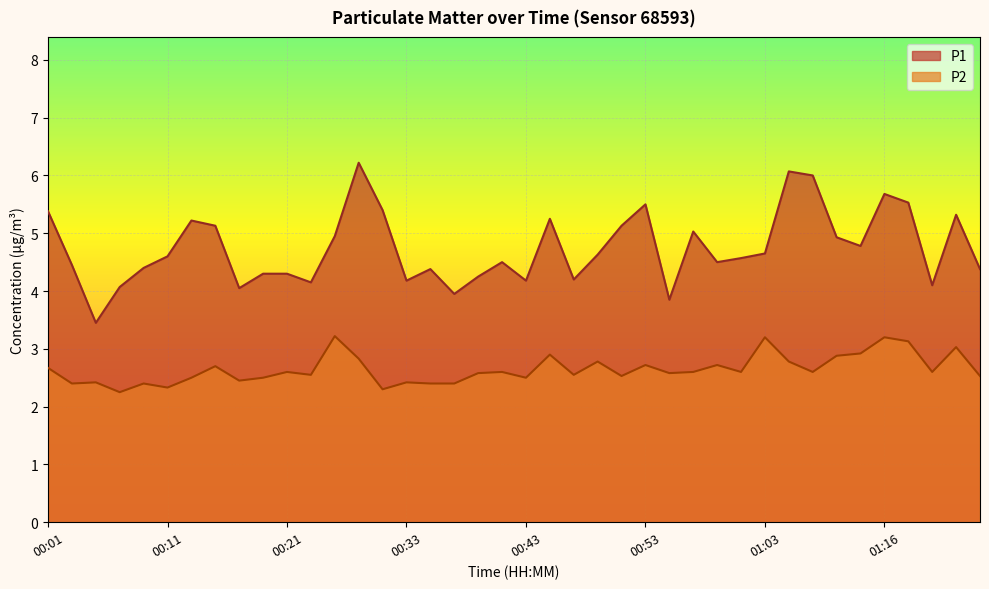

Which series has the largest total across all categories?

P1